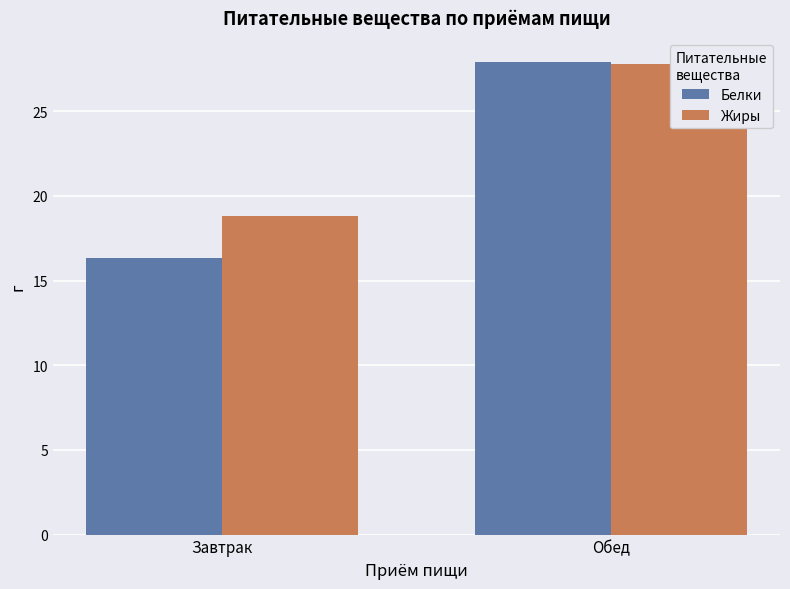

Between Завтрак and Обед, which series saw the biggest shift?

Белки